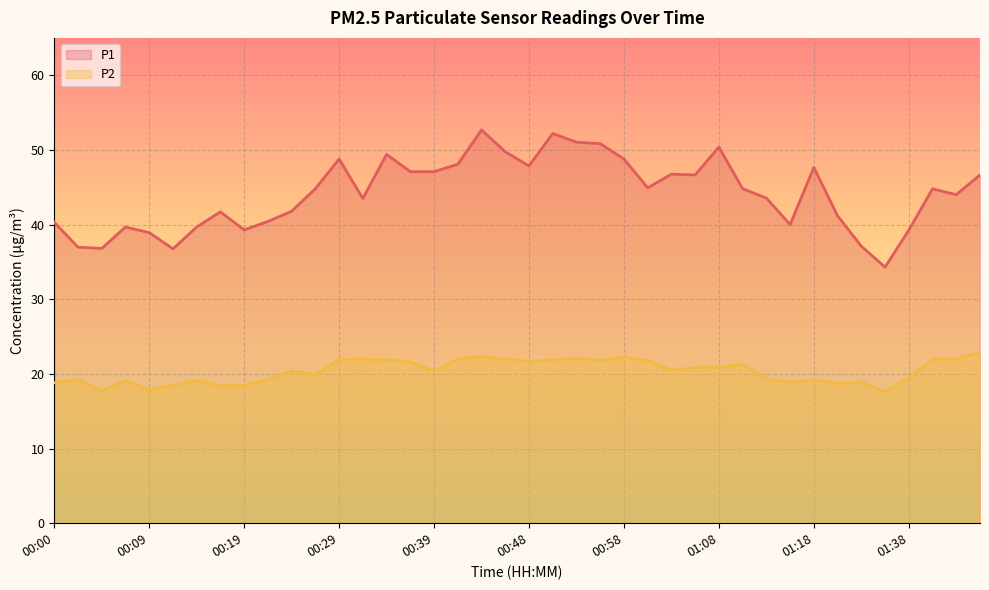

How many lines are shown in the chart?

2